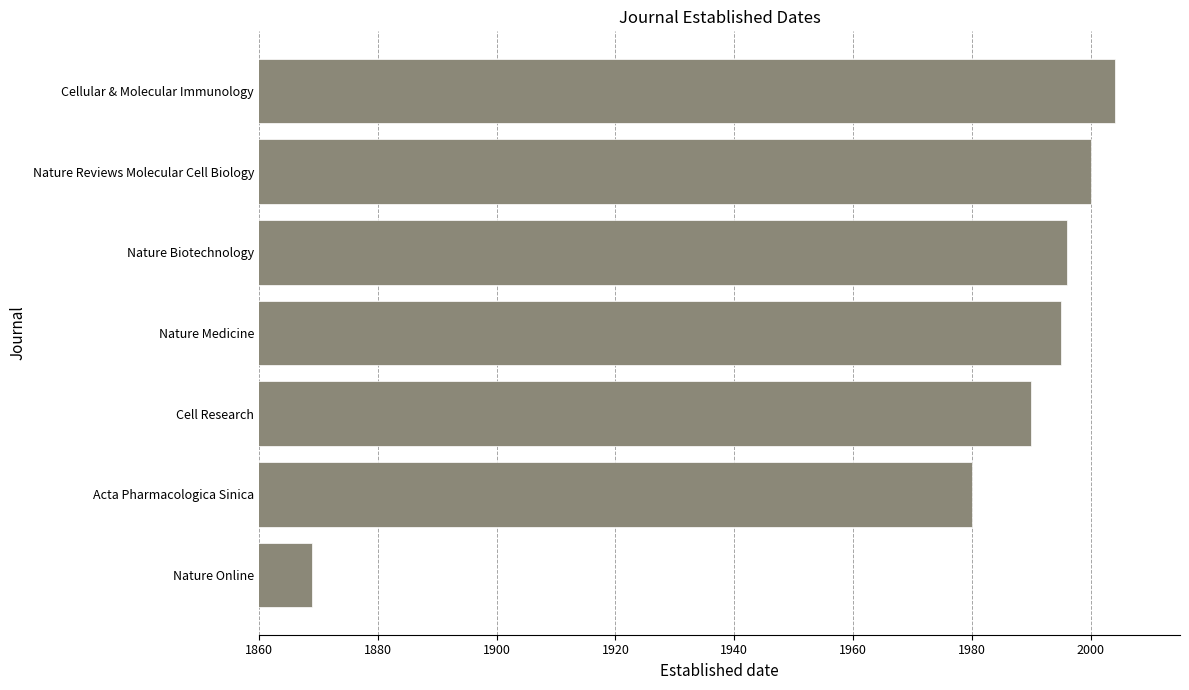

Which has a higher value, Nature Biotechnology or Nature Reviews Molecular Cell Biology?

Nature Reviews Molecular Cell Biology